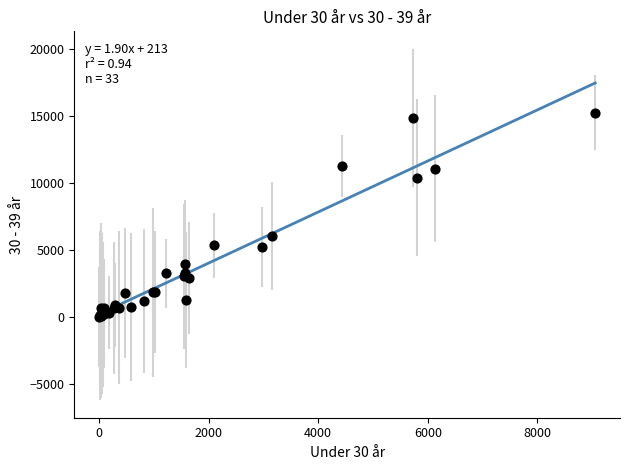

What Y value in the scatter plot is closest to 7629?

6061